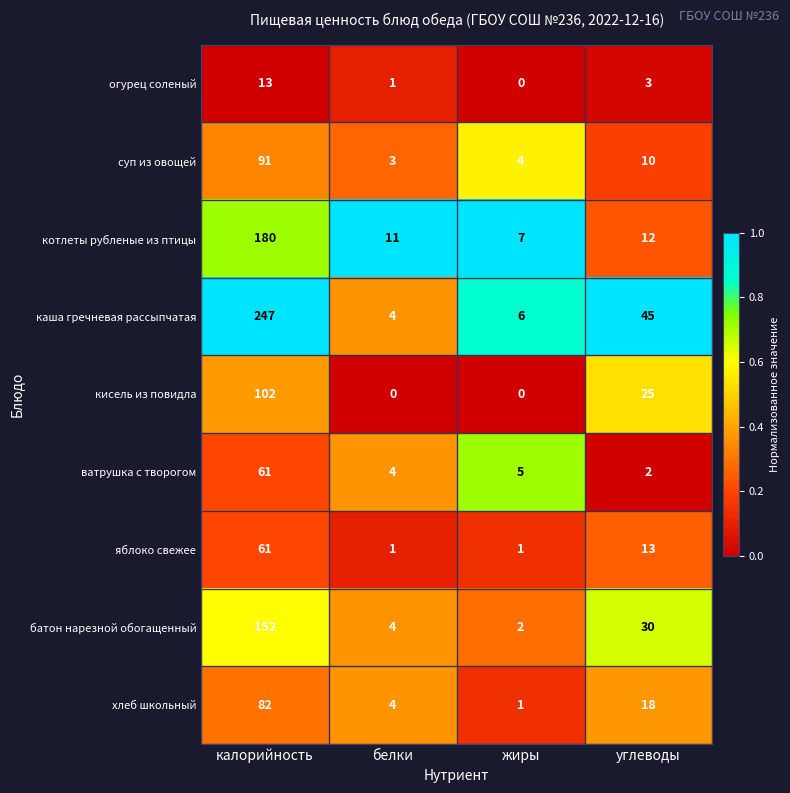

Which series has the largest range (max minus min)?

каша гречневая рассыпчатая